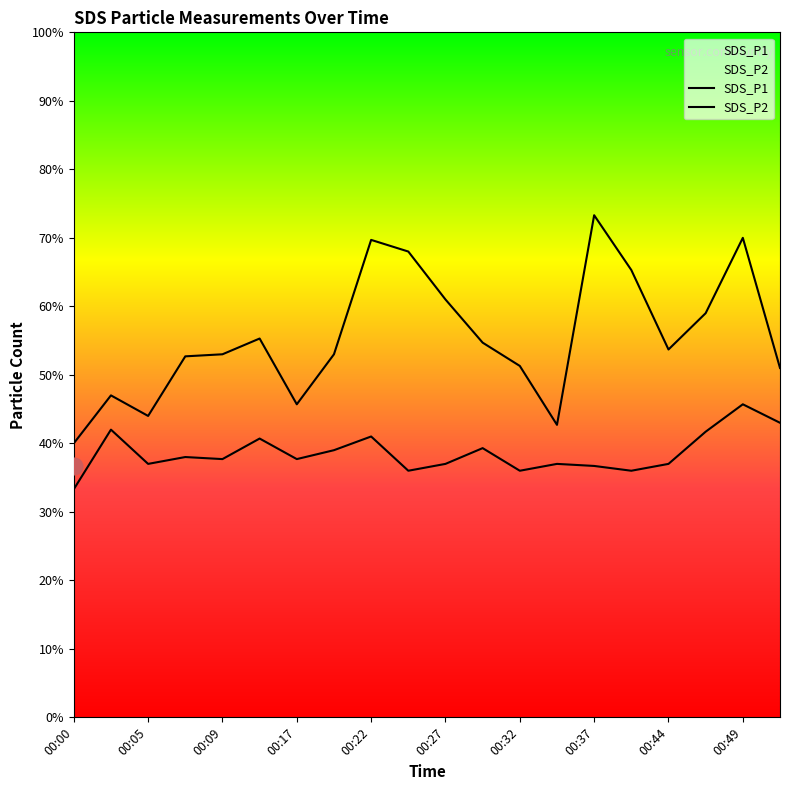

Is the value of SDS_P1 at 00:44 greater than the value of SDS_P2 at 13?

Yes